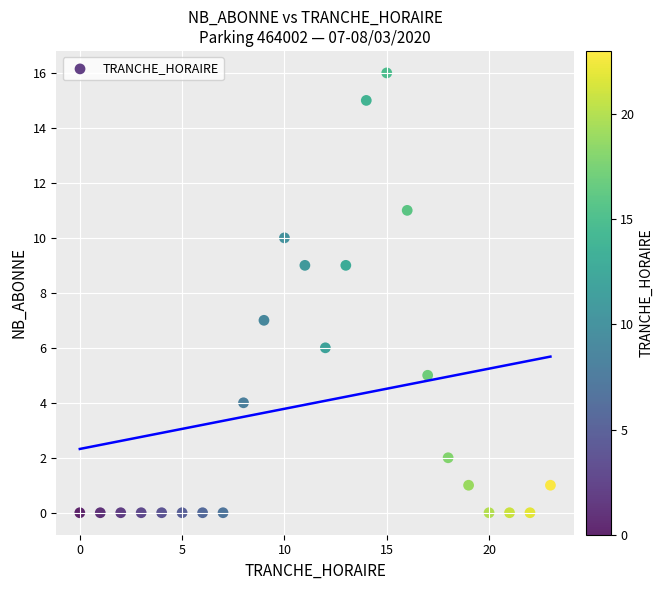

What is the range of X values (max minus min)?

23